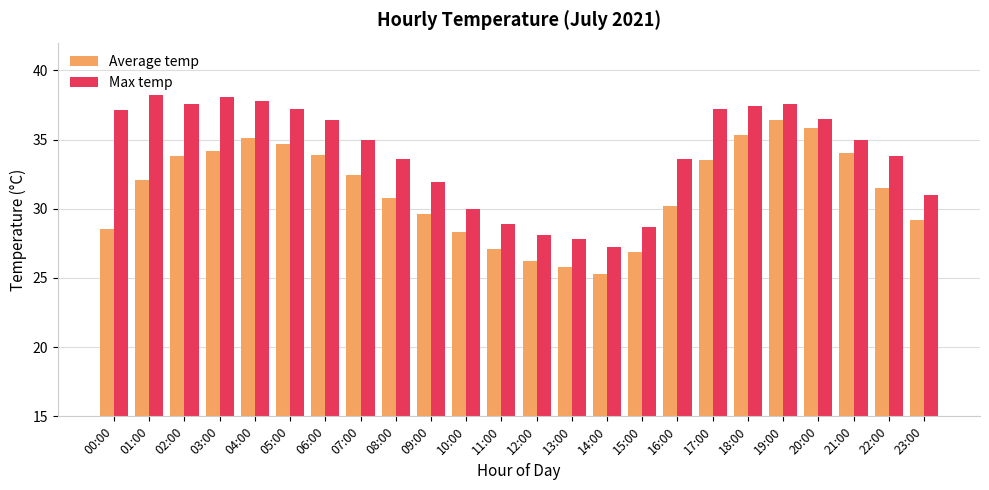

At how many categories does at least one series exceed 33?

16